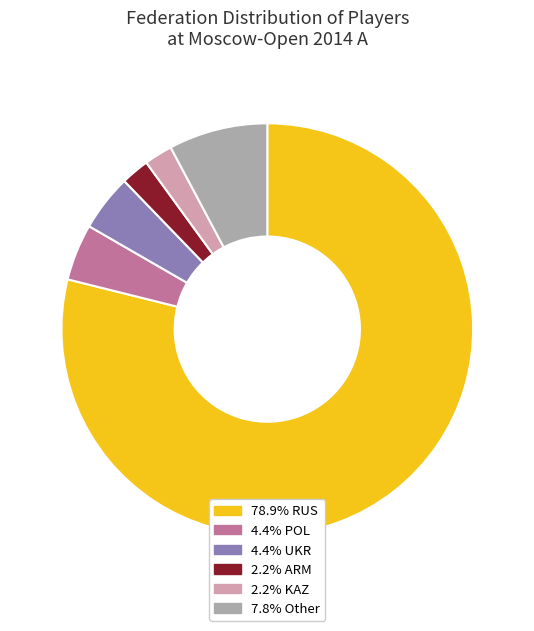

Approximately how many times larger is the value at 78.9% RUS compared to 2.2% ARM?

35.5